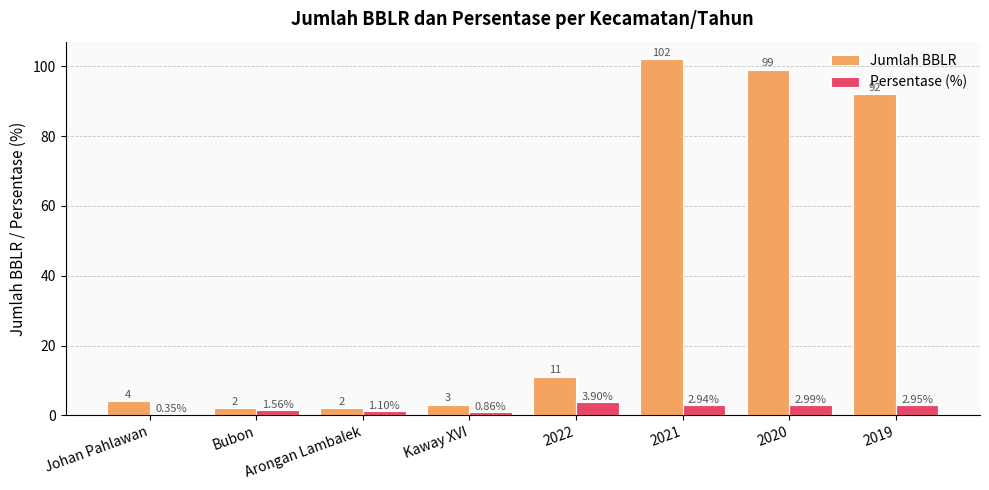

At Johan Pahlawan, list the series in order from largest to smallest.

Jumlah BBLR, Persentase (%)